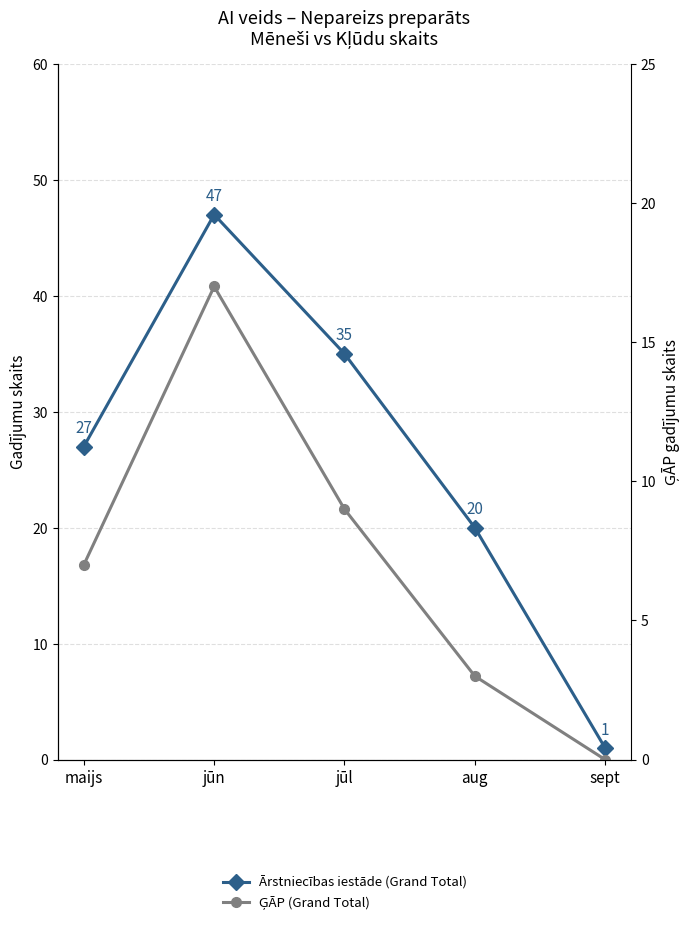

How many lines are shown in the chart?

2